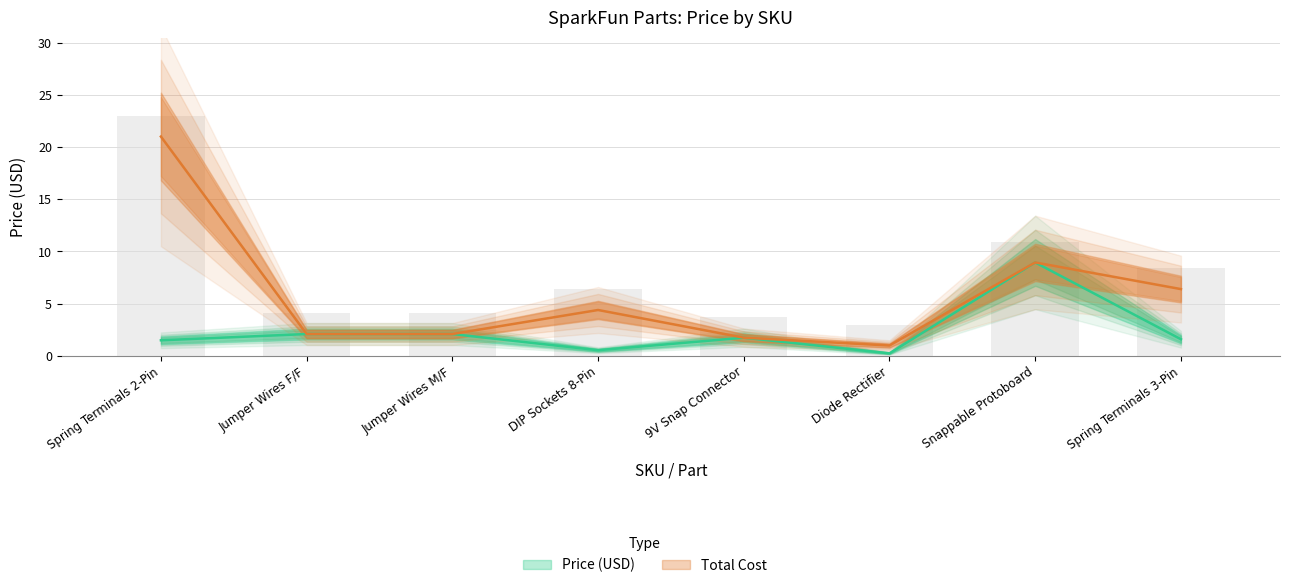

Rank the series by their maximum value, from highest to lowest.

Total Cost, Price (USD)